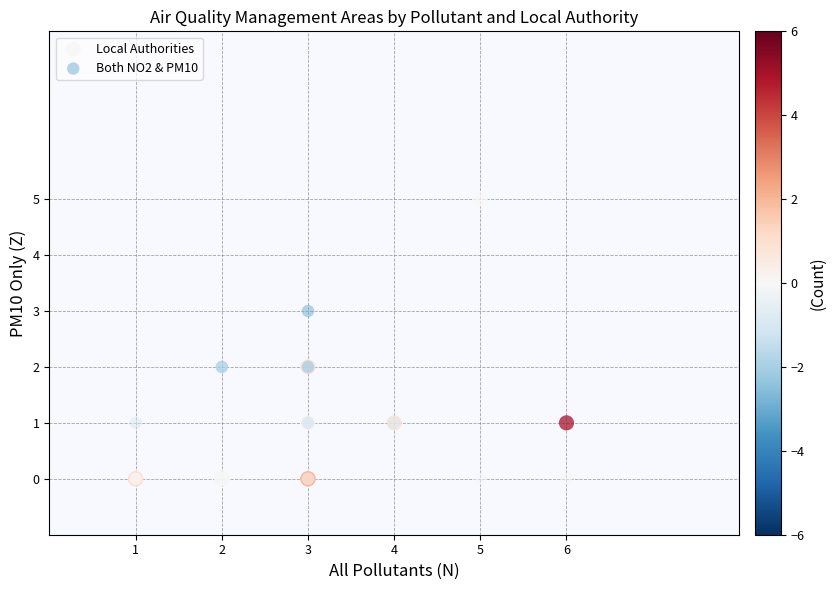

Which series contains the highest Y value?

Local Authorities